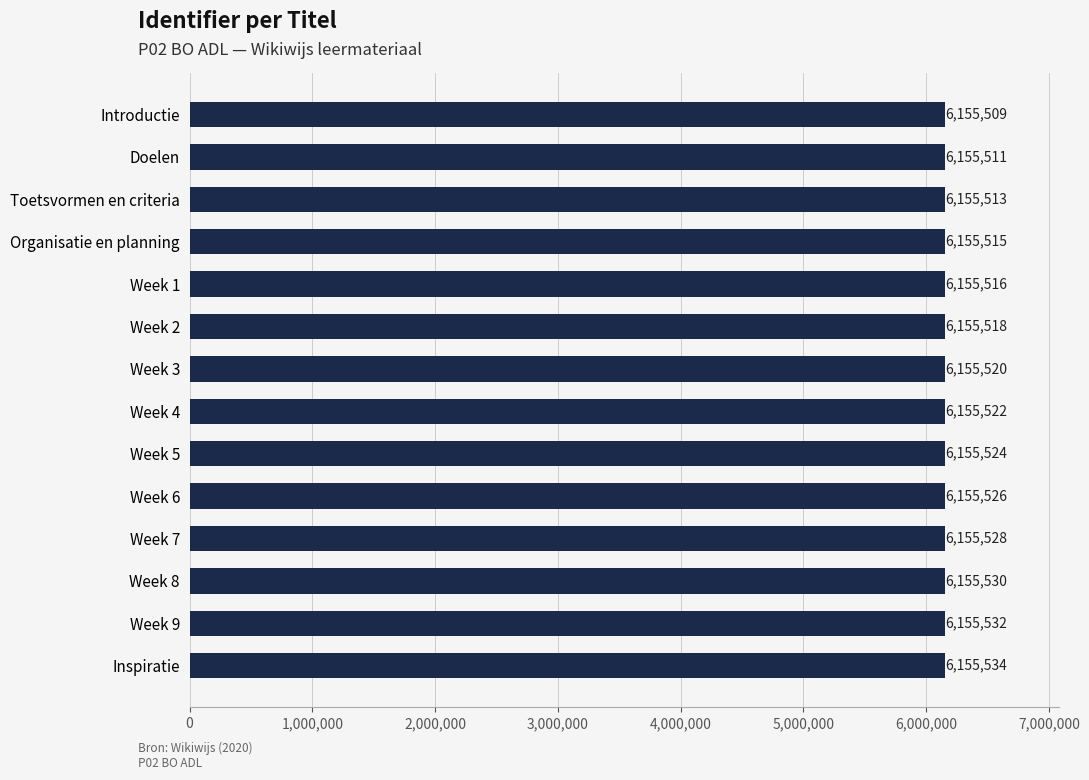

Rank the categories by value from lowest to highest.

Introductie, Doelen, Toetsvormen en criteria, Organisatie en planning, Week 1, Week 2, Week 3, Week 4, Week 5, Week 6, Week 7, Week 8, Week 9, Inspiratie